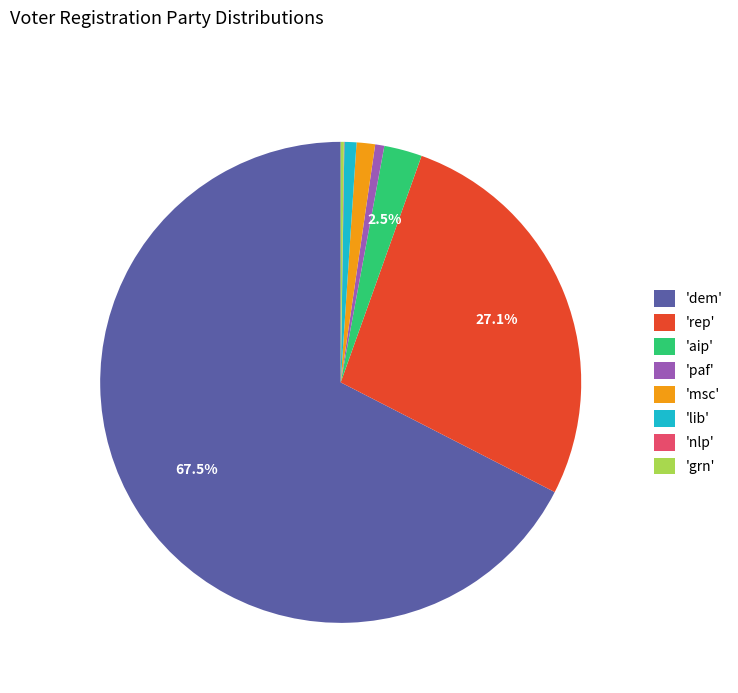

Which slice is the largest?

'dem'